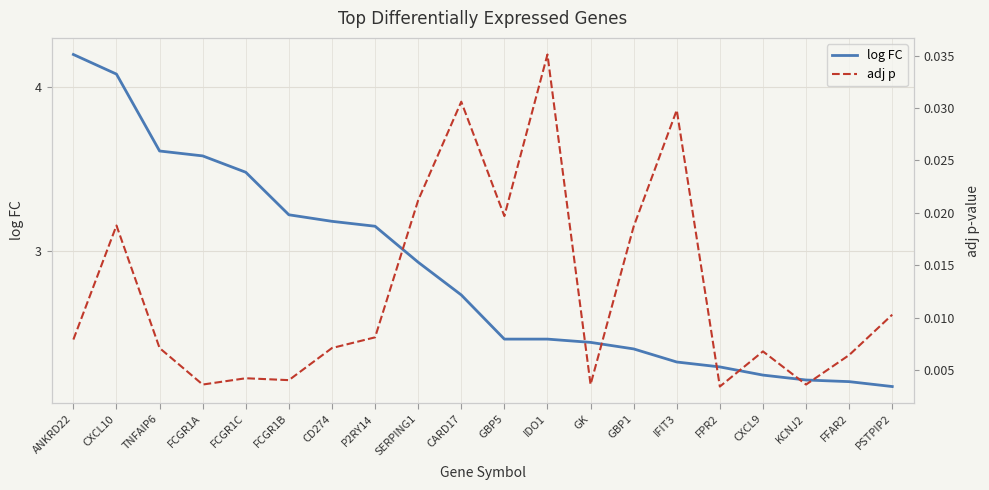

Is it true that adj p equals 0.0 at CD274?

True